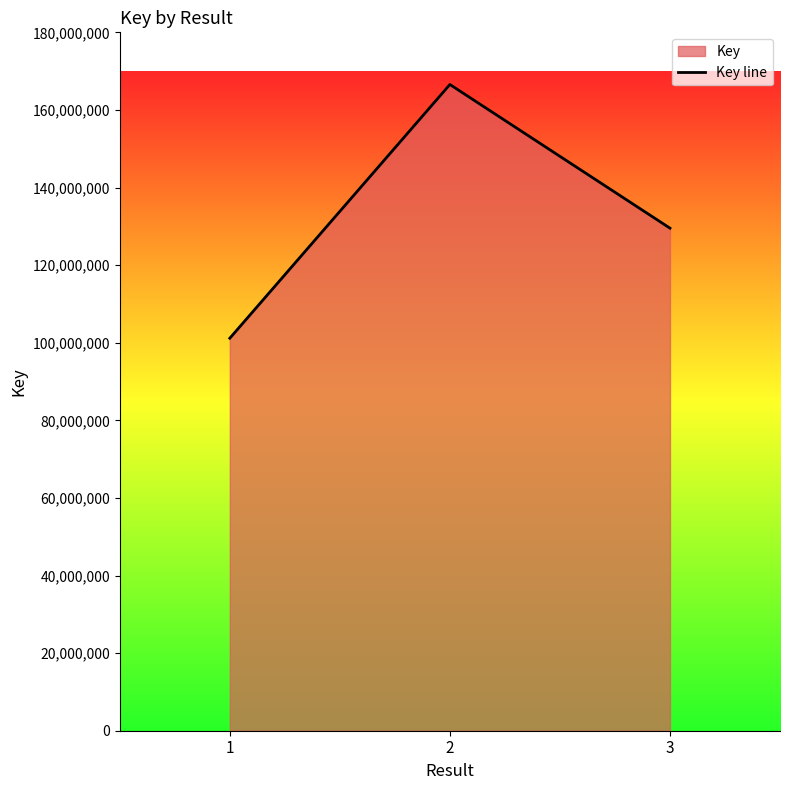

List the labels in order of value, smallest first.

1, 3, 2